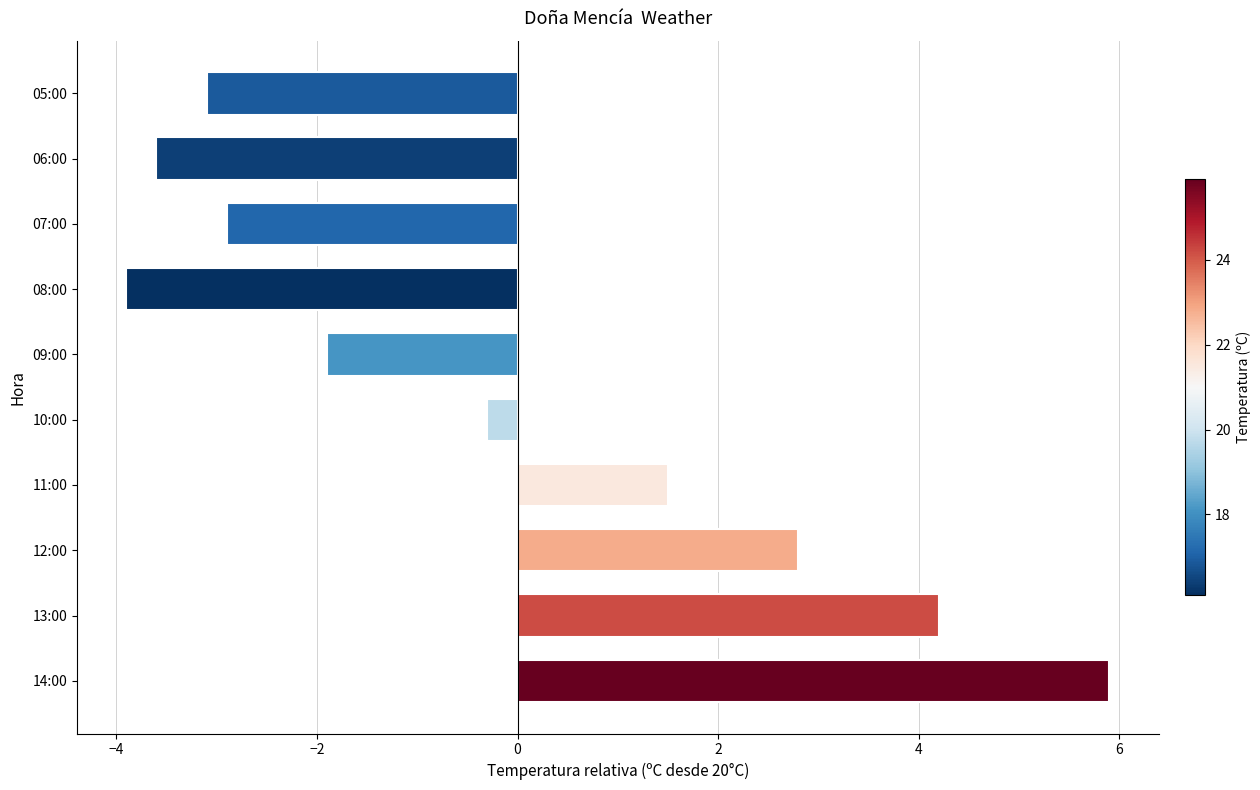

The chart shows a value of 2.5 at 11:00. True or false?

False